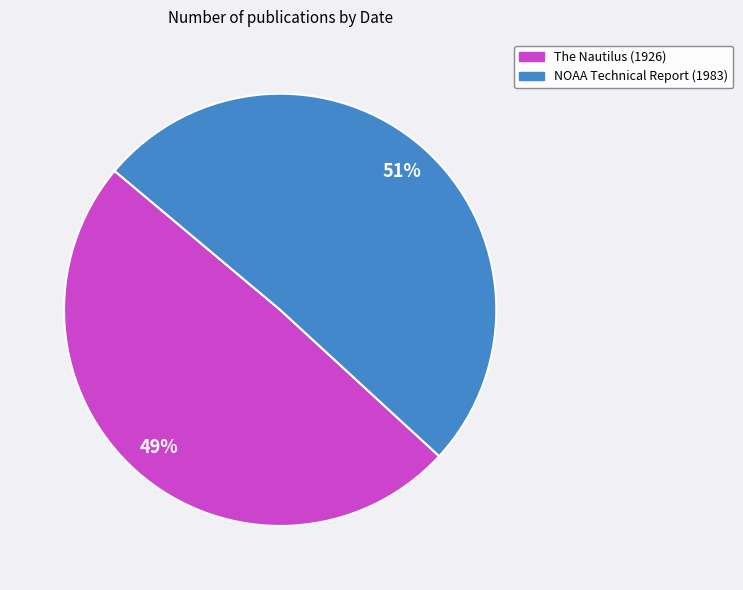

Rank the categories by value from lowest to highest.

The Nautilus (1926), NOAA Technical Report (1983)